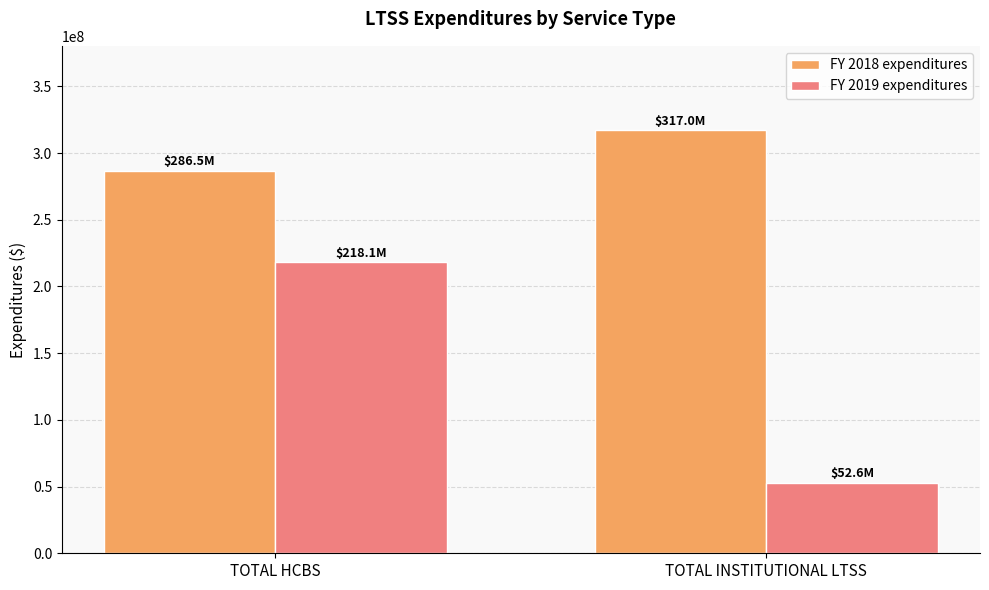

At which label does FY 2018 expenditures reach its minimum?

TOTAL HCBS